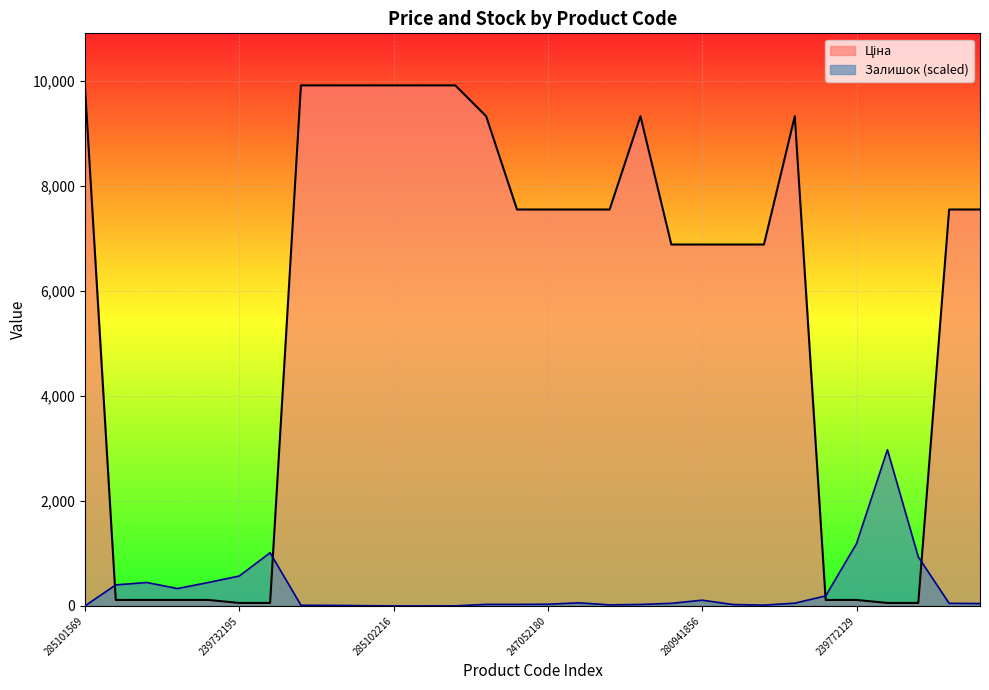

Between 273702128 and 239682130, which is larger?

273702128